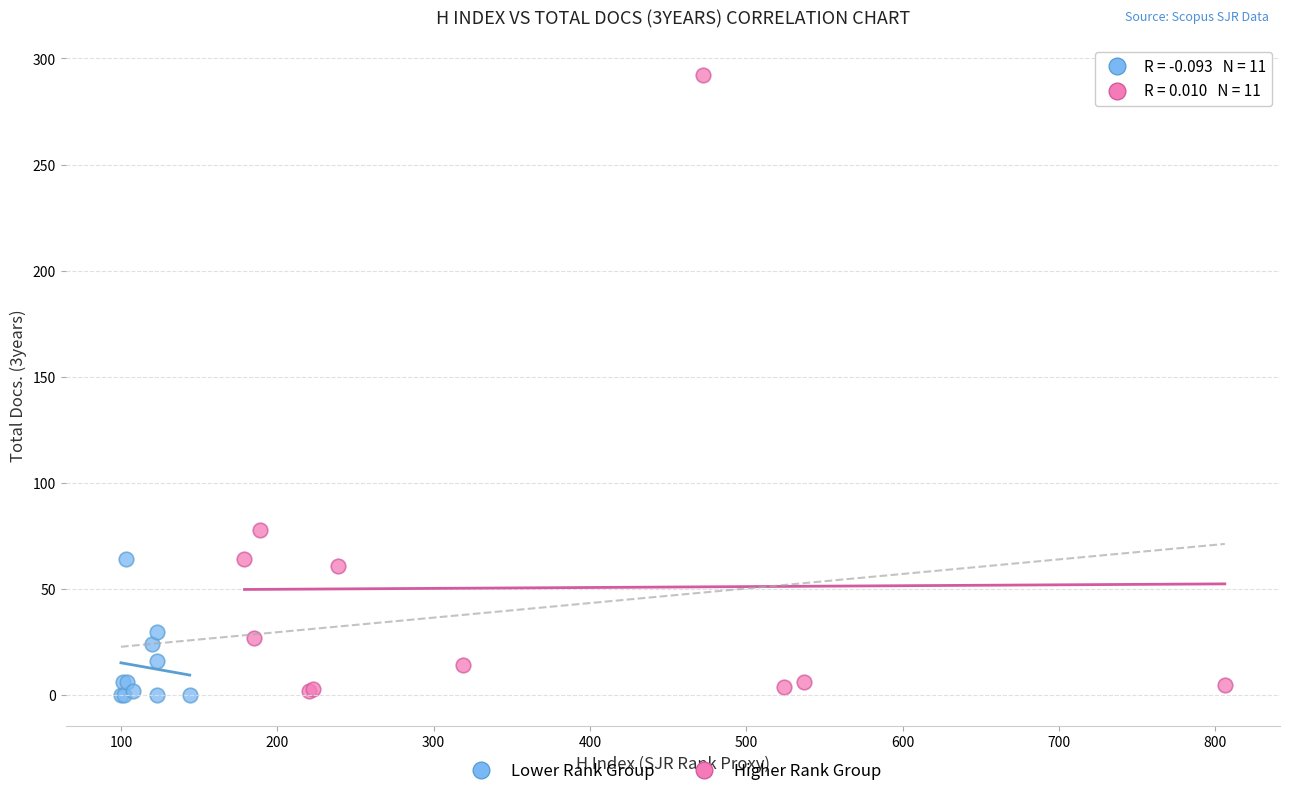

Which series contains the highest Y value?

Higher Rank Group